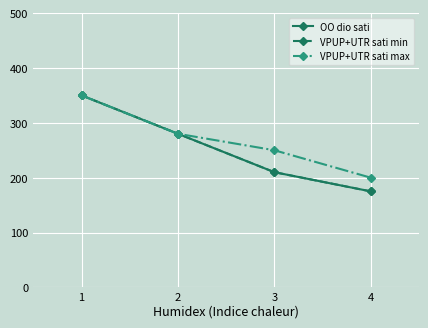

What is the sum of all VPUP+UTR sati max values?

1080